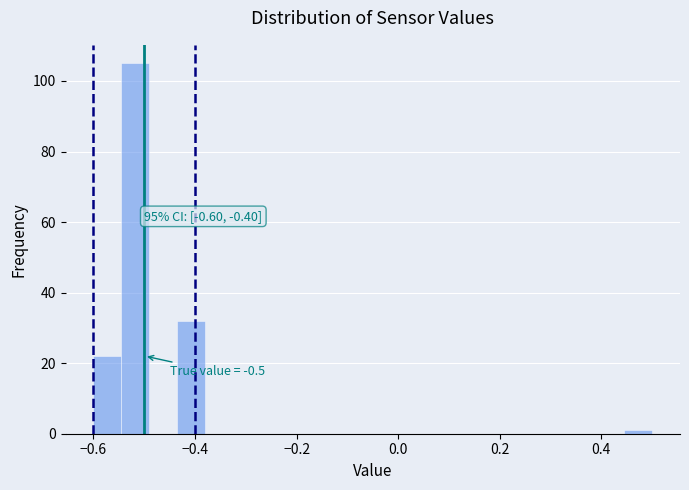

Read against the x-axis, roughly where is the centre of the tallest bar?

-0.52